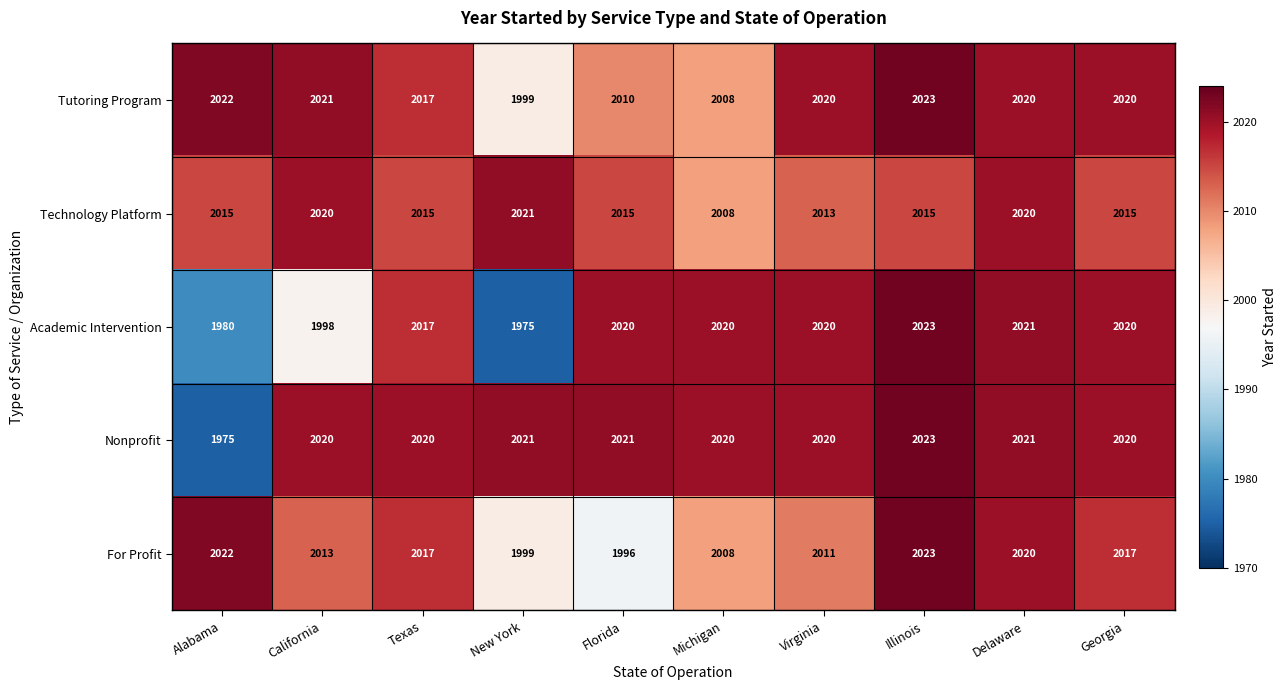

Is it true that Academic Intervention equals 821 at California?

False